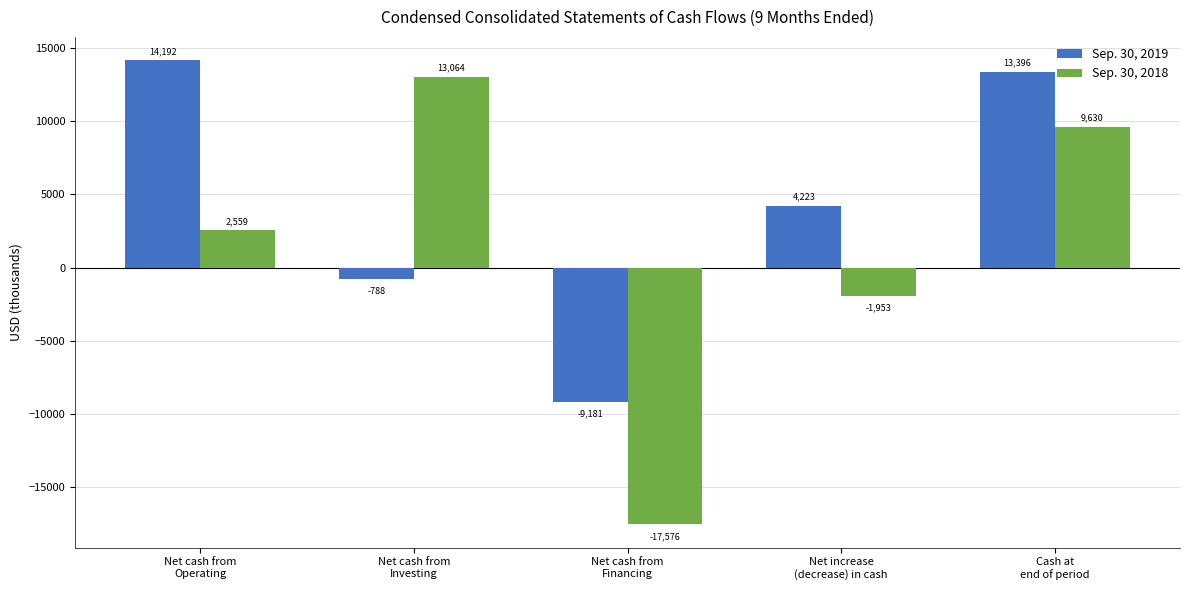

Between Net cash from
Financing and Cash at
end of period, which series saw the biggest shift?

Sep. 30, 2018